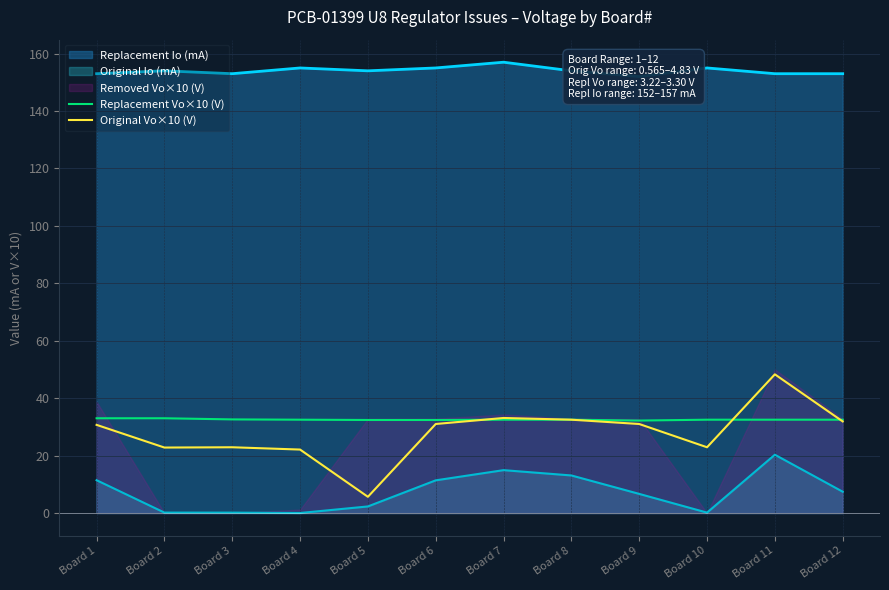

Where is the first local minimum for Original Vo×10 (V)?

Board 2